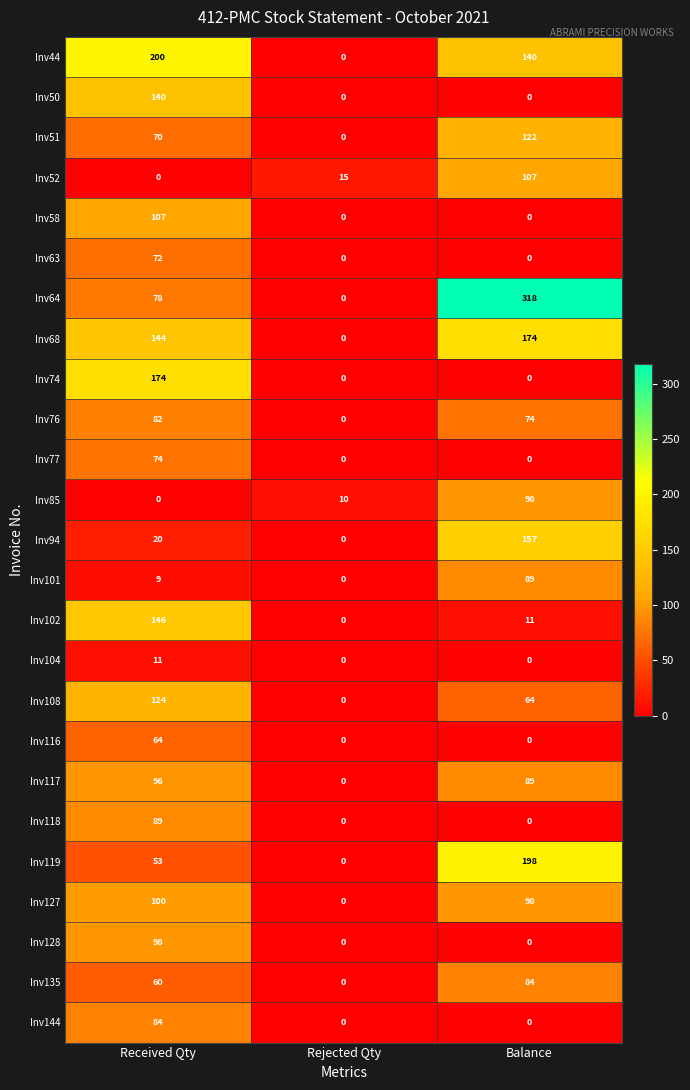

Rank the categories by Inv44 value from lowest to highest.

Rejected Qty, Balance, Received Qty